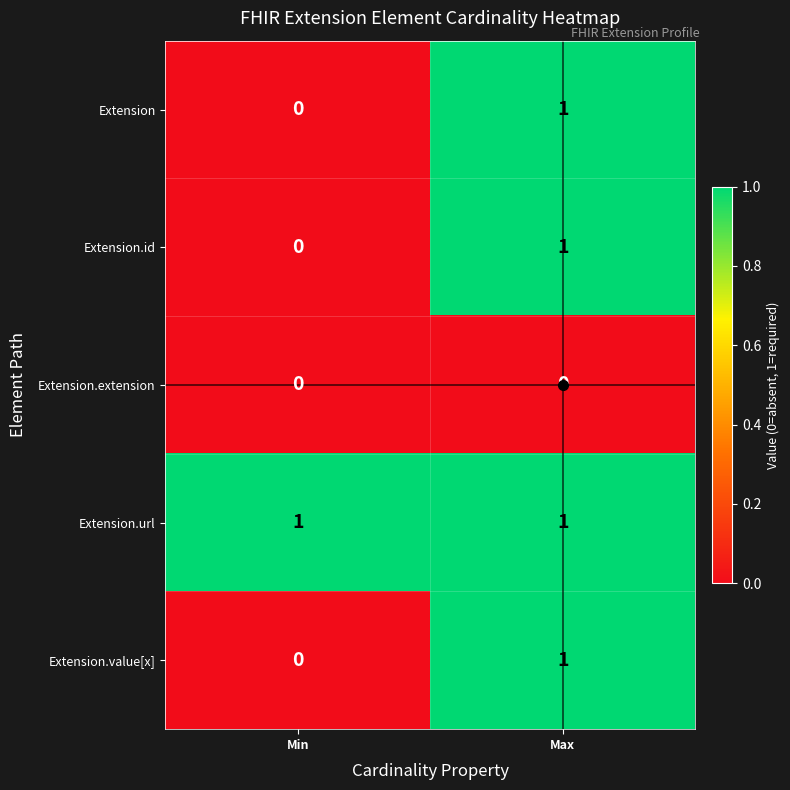

Which series has the largest total across all categories?

Extension.url